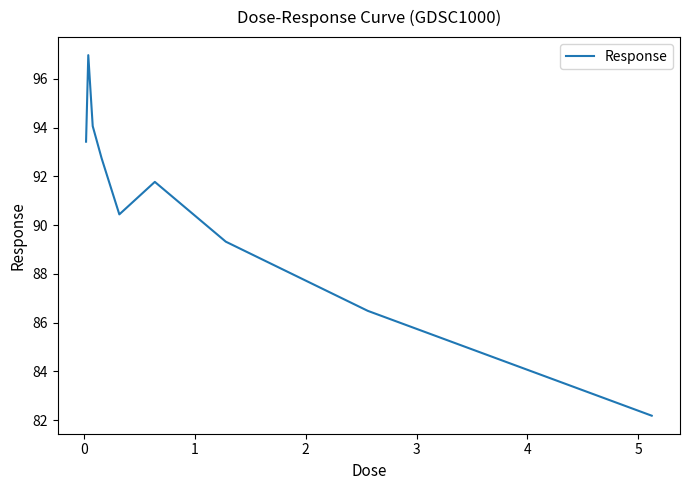

What is the difference between the maximum and minimum values?

14.8